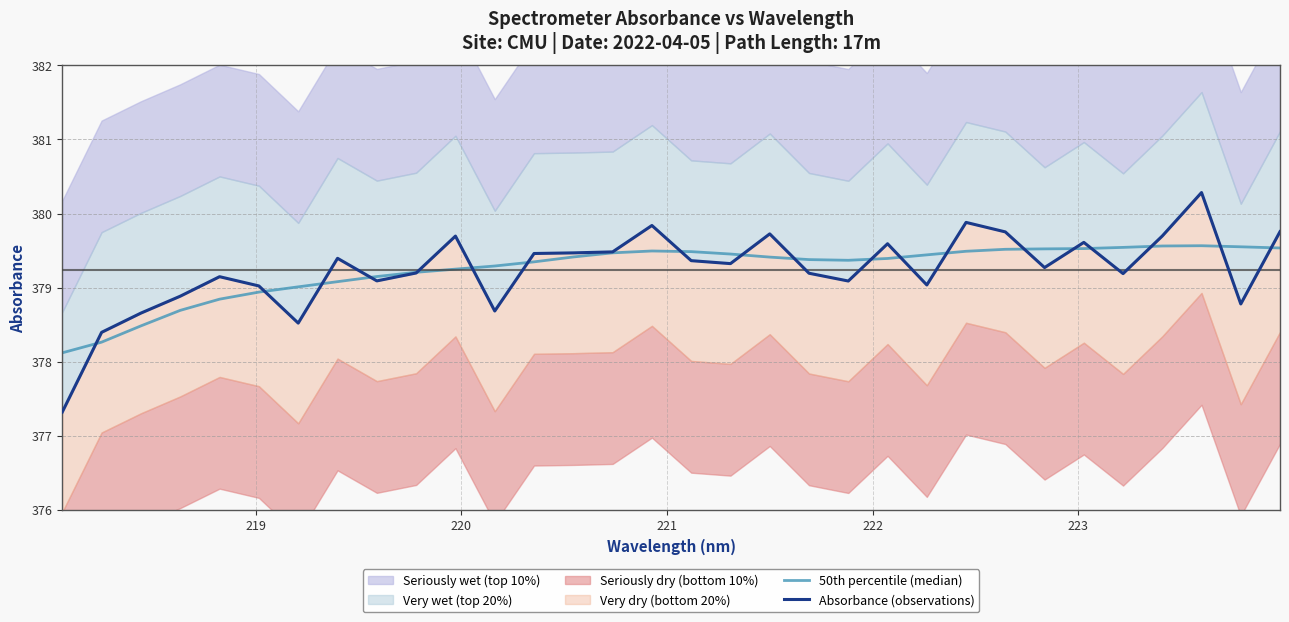

True or false: 50th percentile (median) has a value of 671.7 at 218.

False